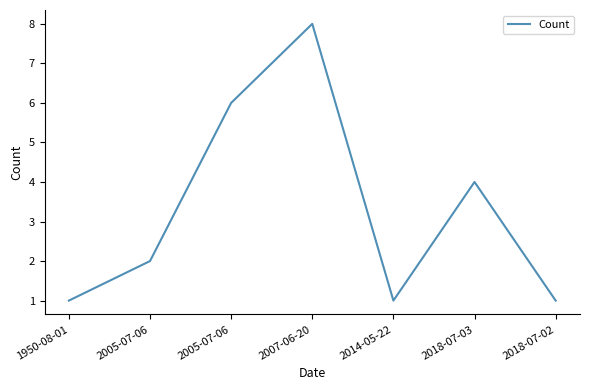

How many categories are shown in the chart?

7